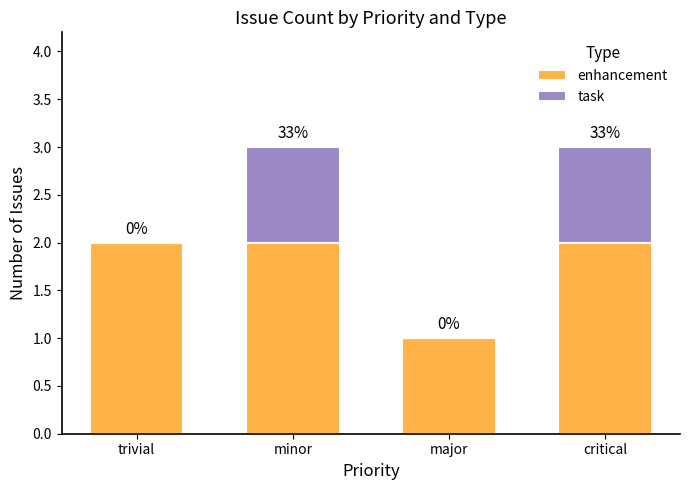

What is the total value across all series at minor?

3